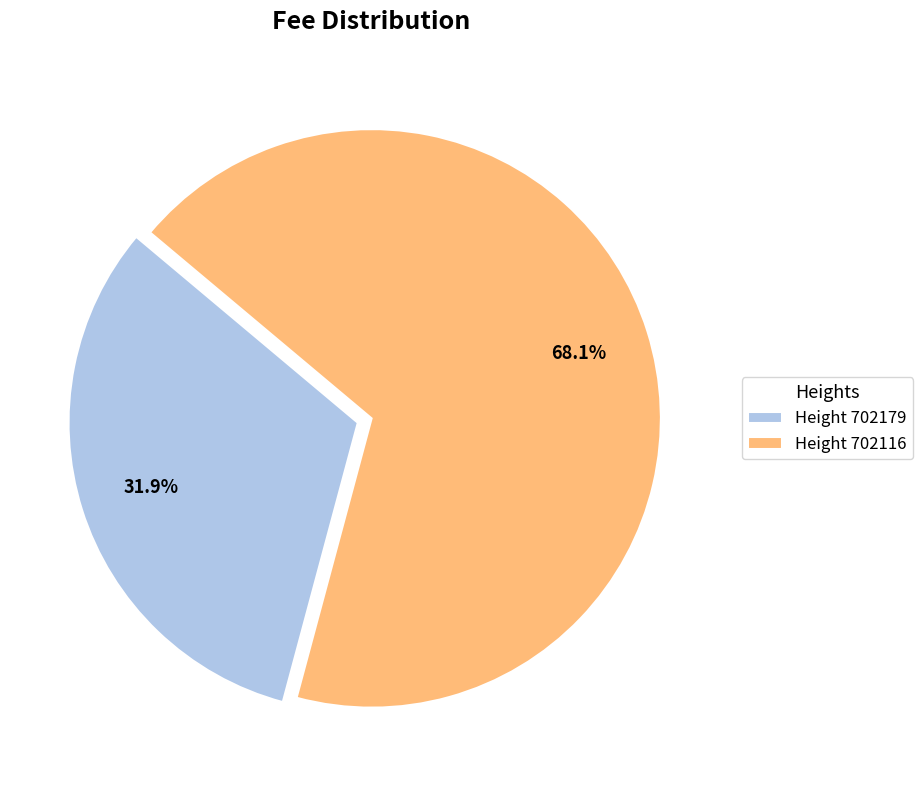

What percentage do Height 702116 and Height 702179 together represent?

100.0%